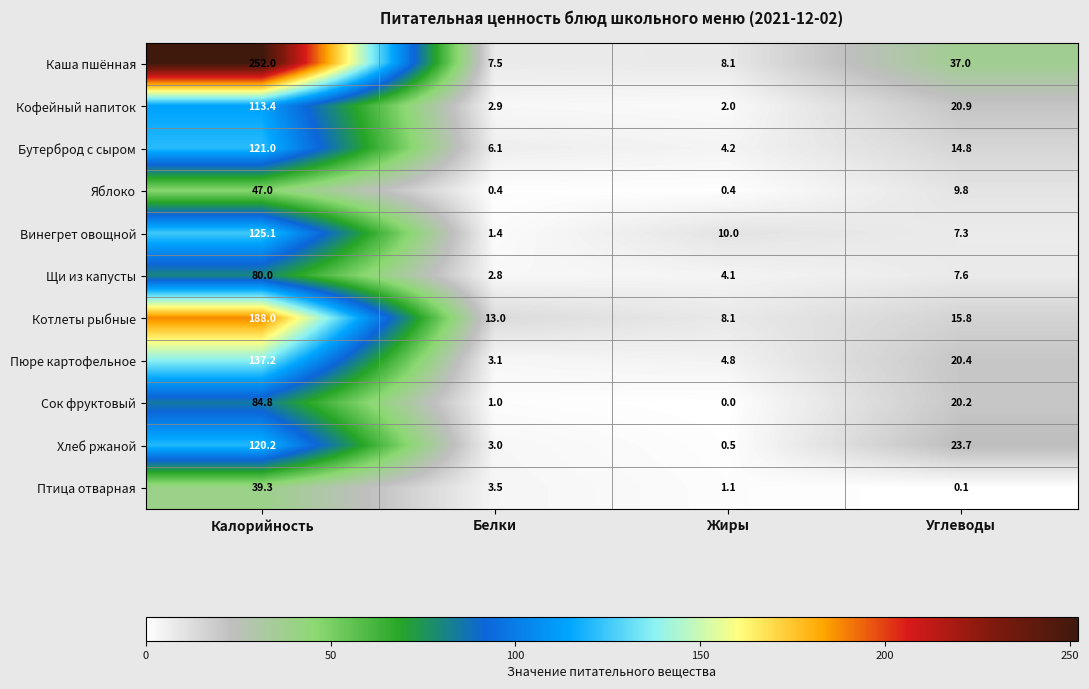

What is the spread (max minus min) of values at Белки?

12.6